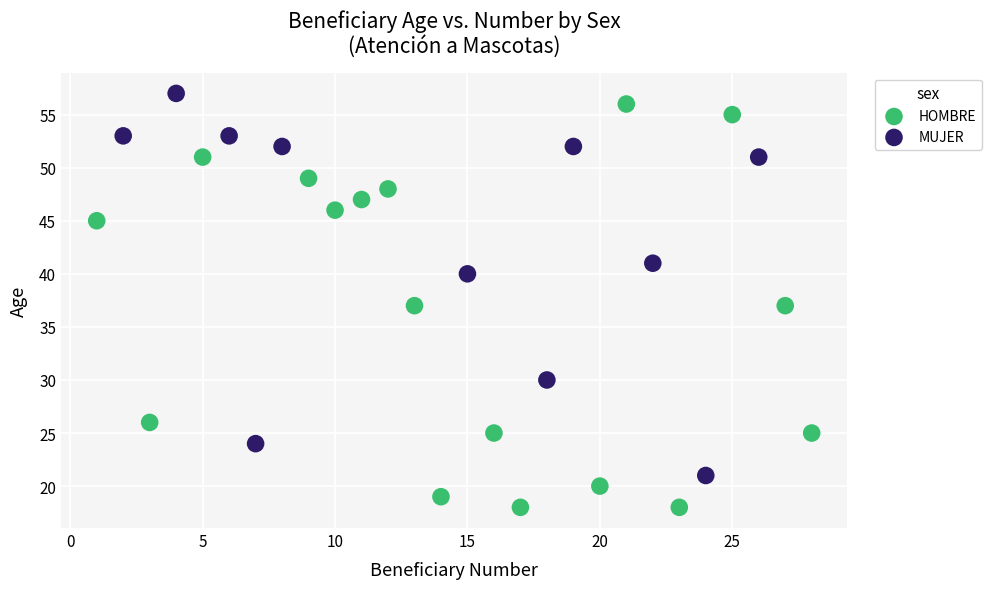

Which series contains the lowest Y value?

HOMBRE